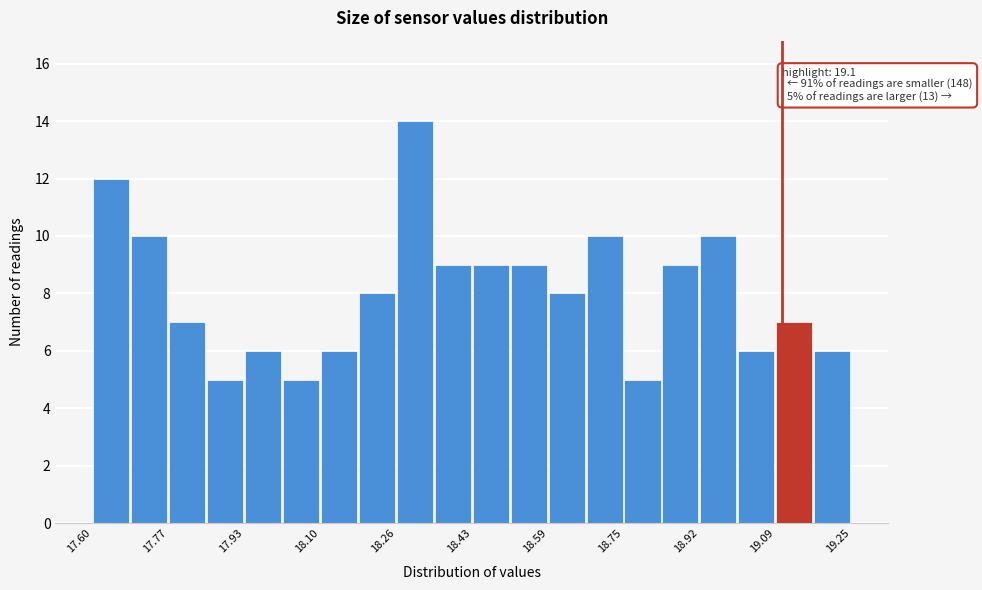

Over which range of the x-axis is the bar tallest?

18.26 to 18.34